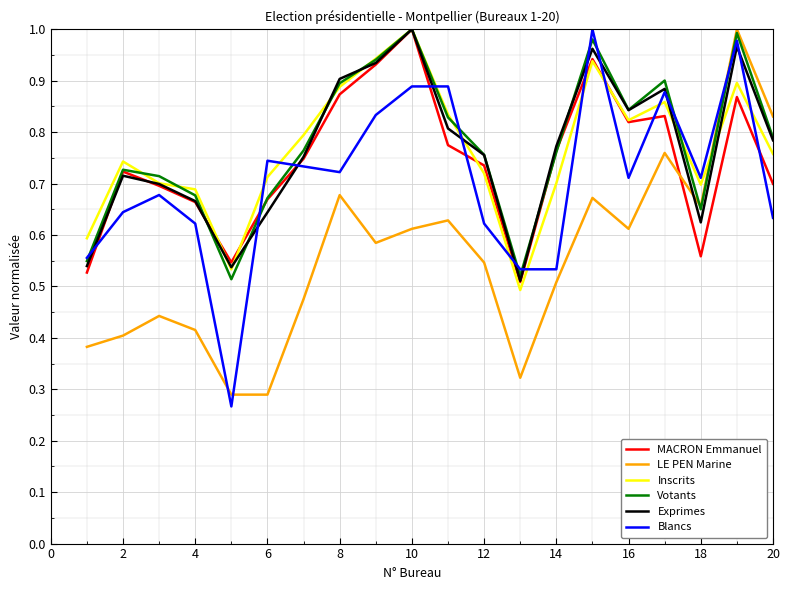

How many intersections are there between Exprimes and LE PEN Marine?

1